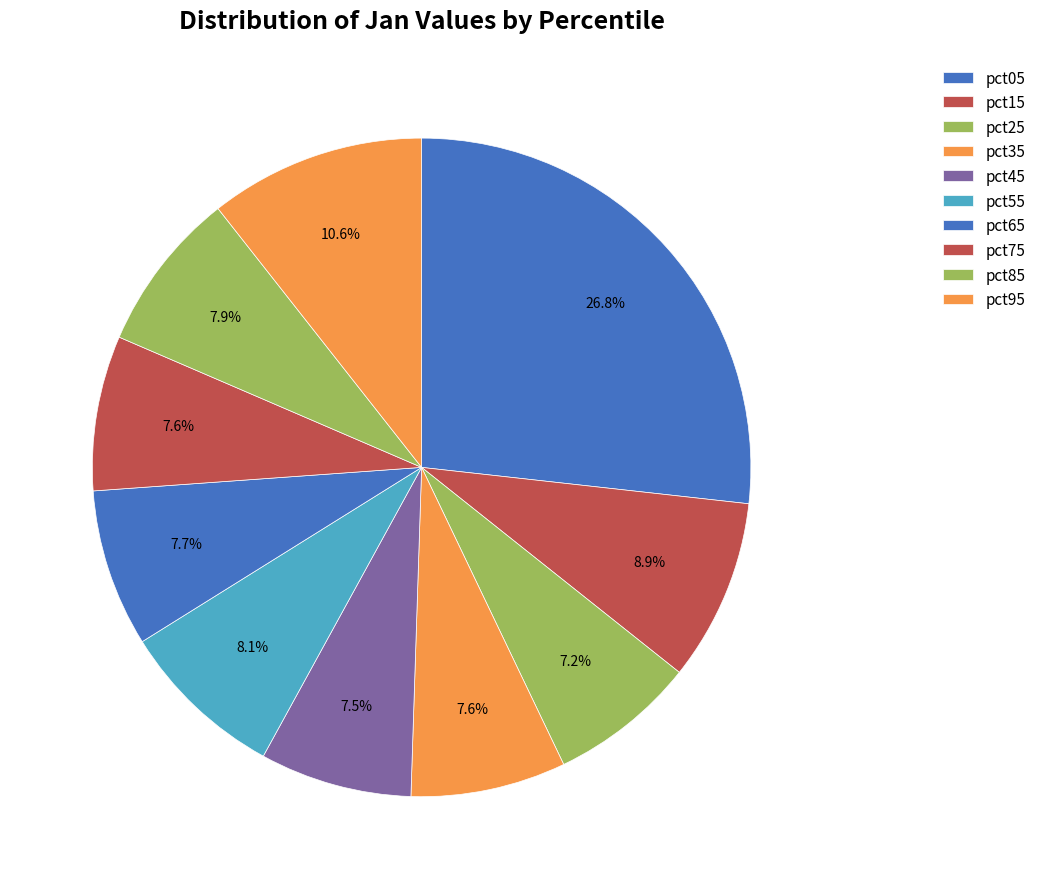

Count the number of slices in the pie.

10